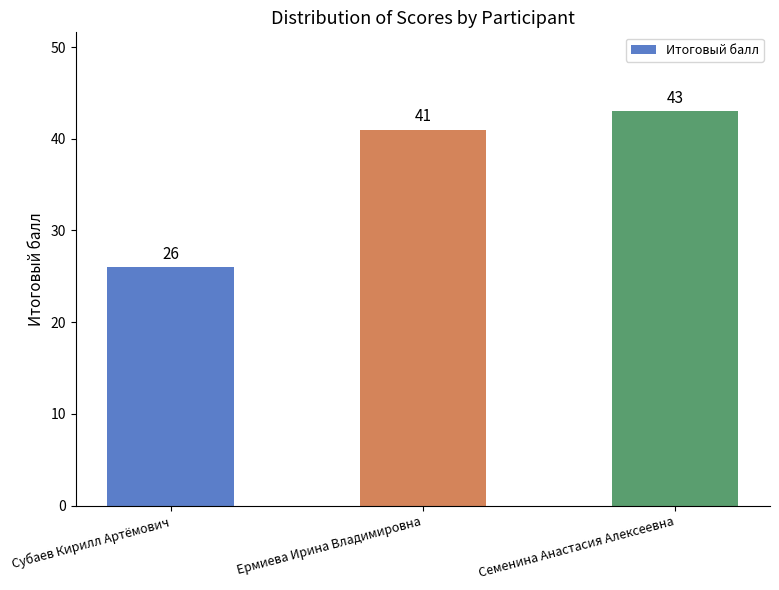

List the labels in order of value, largest first.

Семенина Анастасия Алексеевна, Ермиева Ирина Владимировна, Субаев Кирилл Артёмович